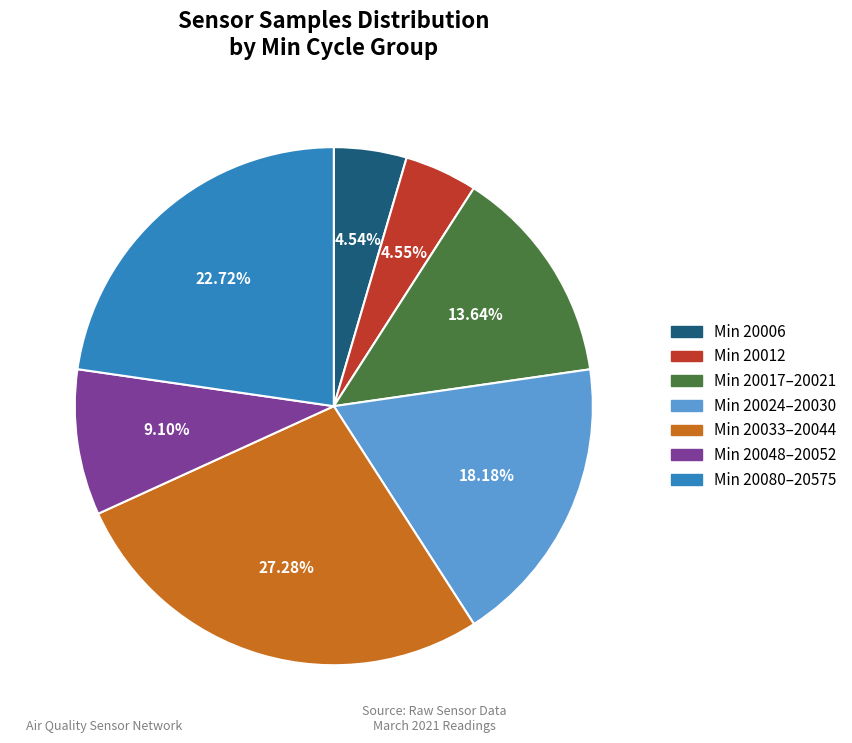

Does any single category account for the majority?

No